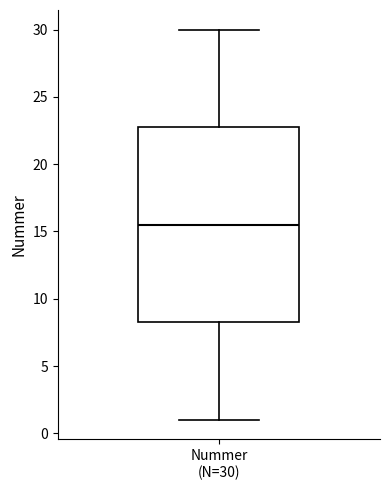

Where is the upper edge of the box for Nummer (N=30) on the y-axis? The values are not printed on the chart, so give them approximately, as read against the axis.

23.0